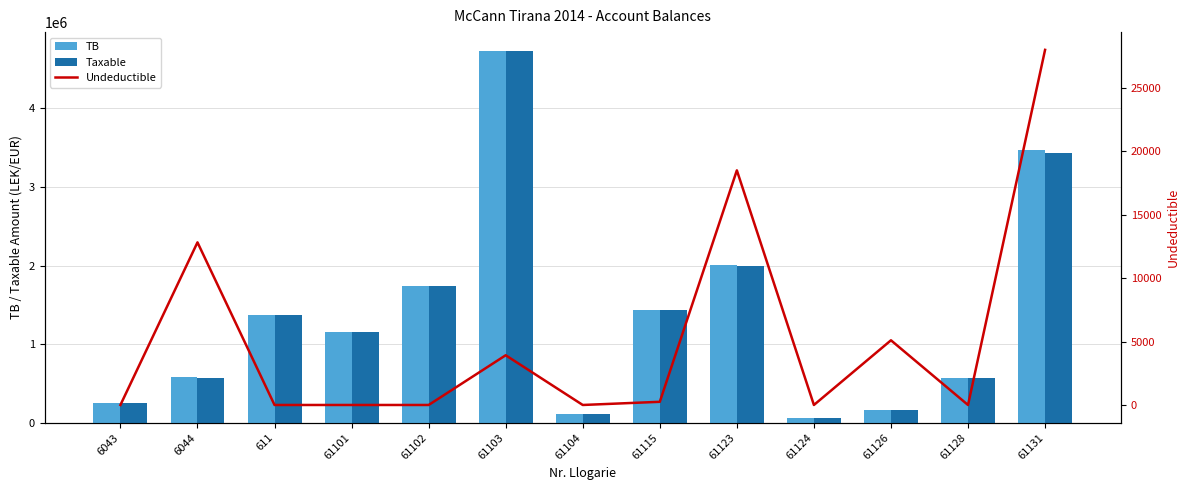

Which category has the lowest value across all series?

6043